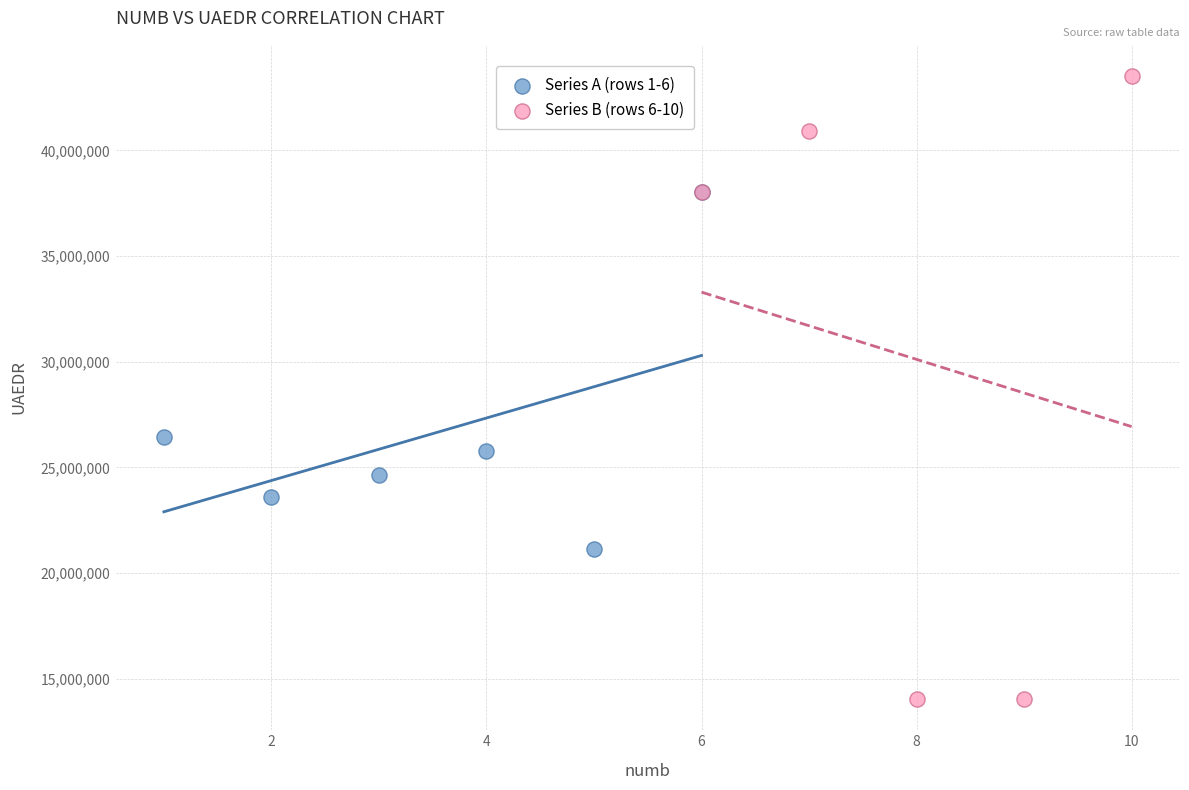

Which series contains the lowest Y value?

Series B (rows 6-10)